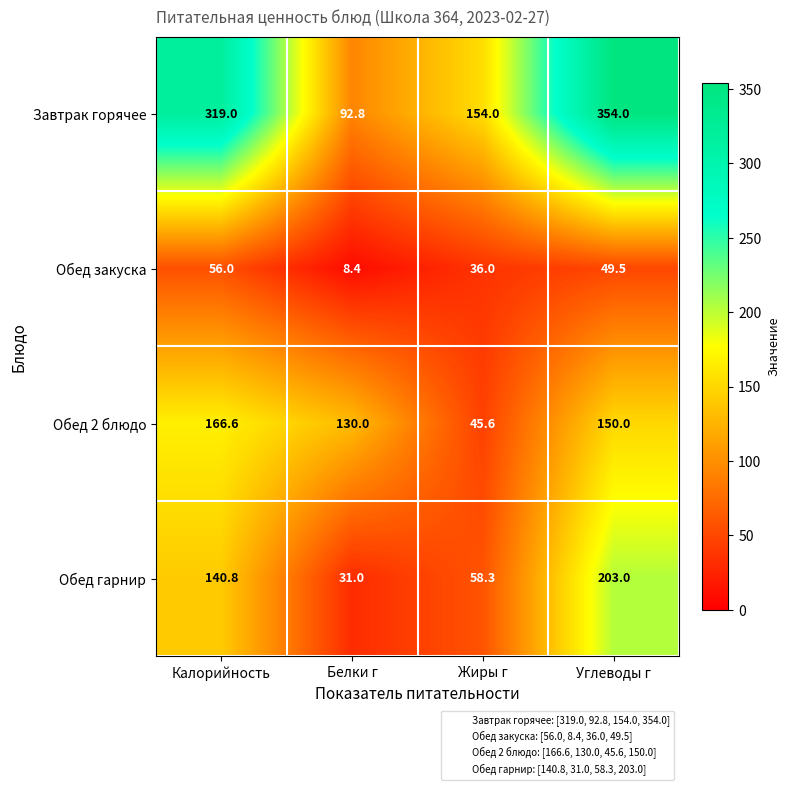

Rank the series at Калорийность from highest to lowest value.

Завтрак горячее, Обед 2 блюдо, Обед гарнир, Обед закуска